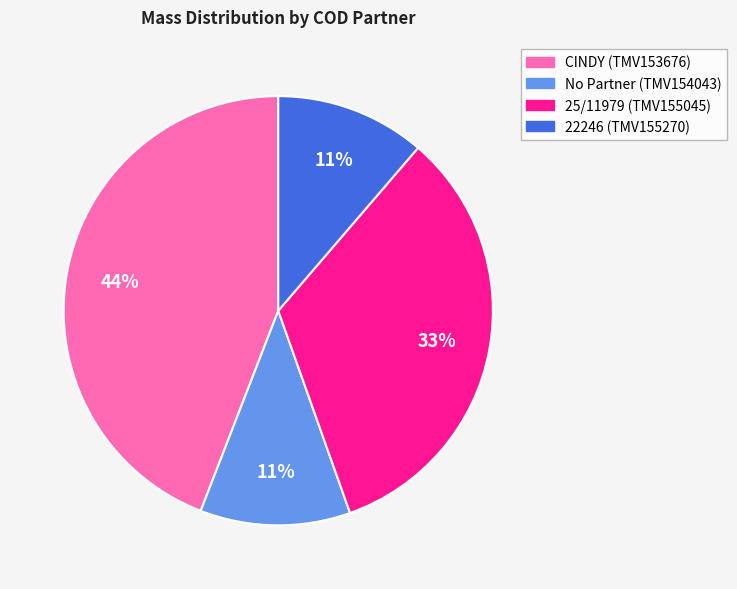

Is it true that No Partner (TMV154043) is 11% of the pie?

True